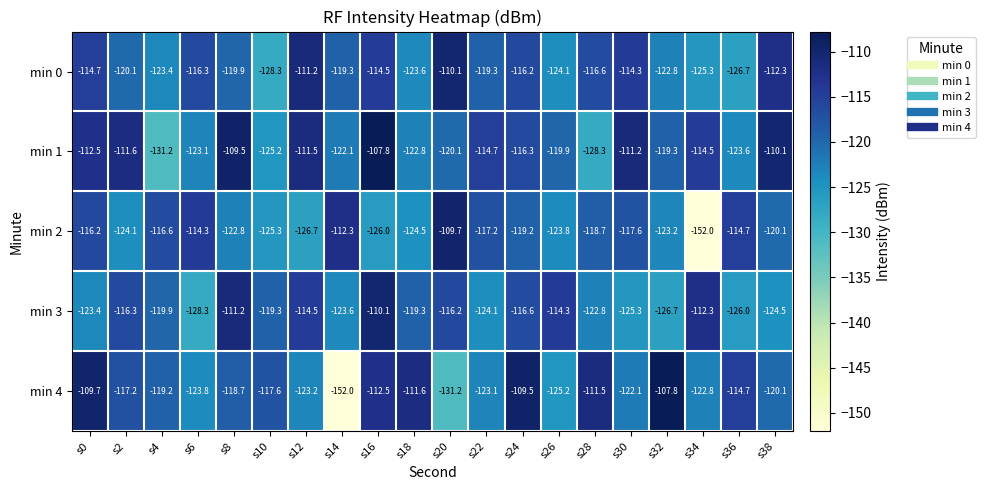

How many data points in min 1 are above -116?

9